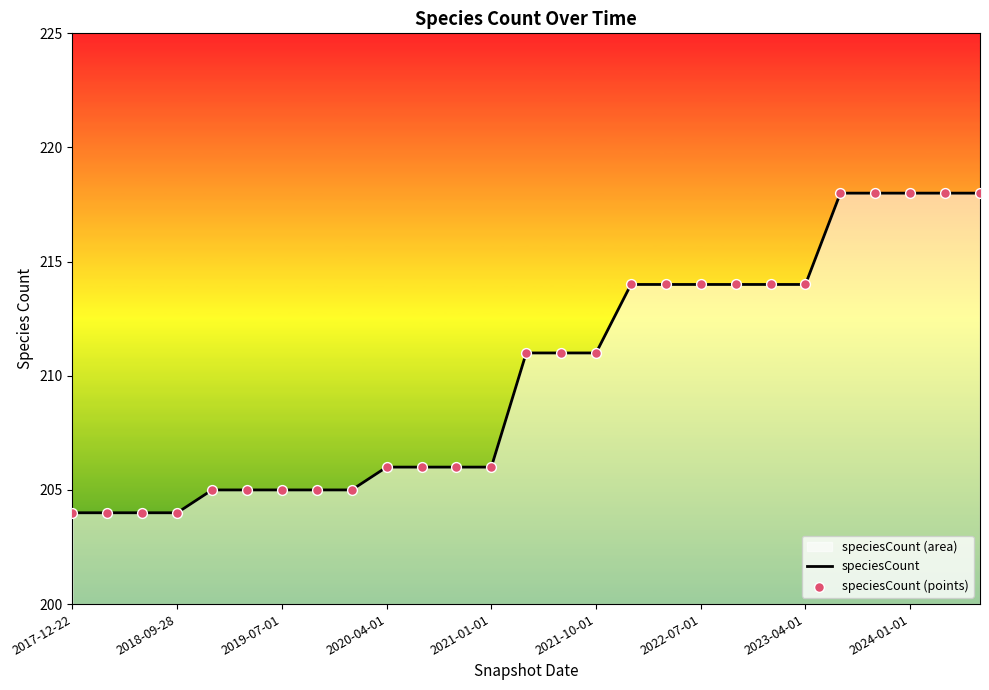

What is the total value across all series at 14?

422